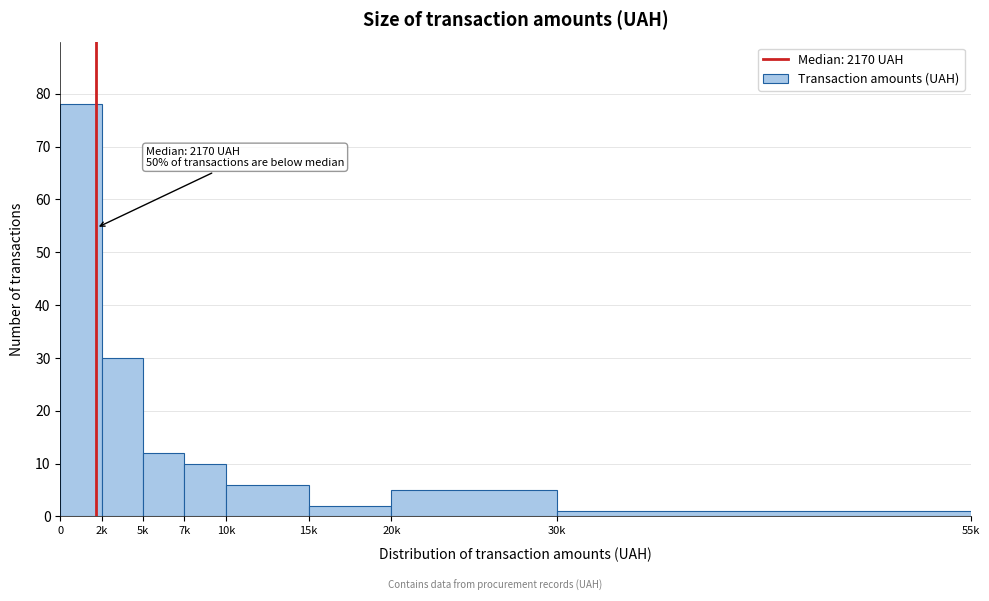

Reading right to left, transcribe all the data shown in this chart.

30k=1	20k=5	15k=2	10k=6	7k=10	5k=12	2k=30	0=78